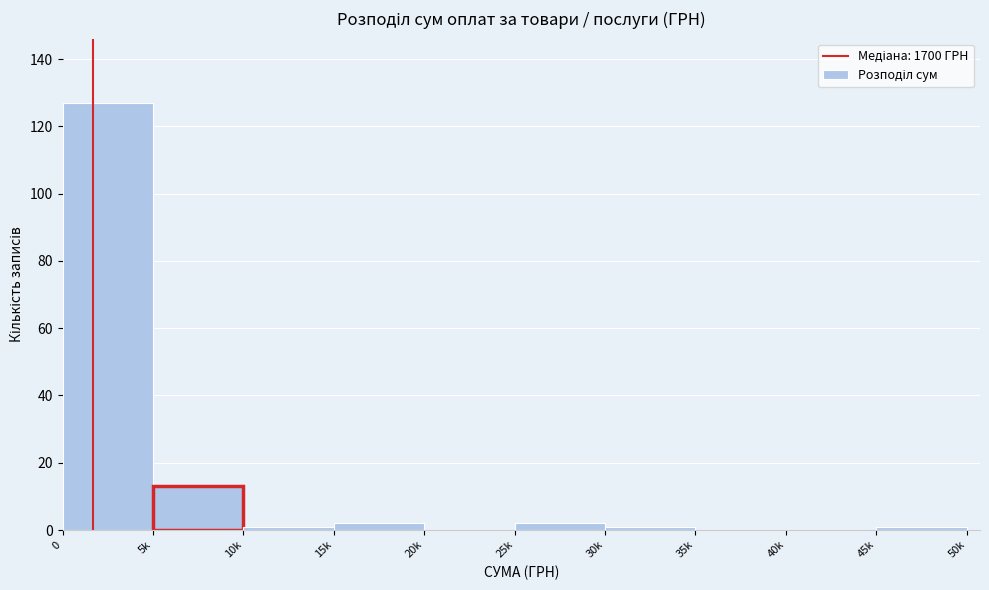

Reading right to left, list all the values displayed in this chart.

45k=1	40k=0	35k=0	30k=1	25k=2	20k=0	15k=2	10k=1	5k=13	0=127